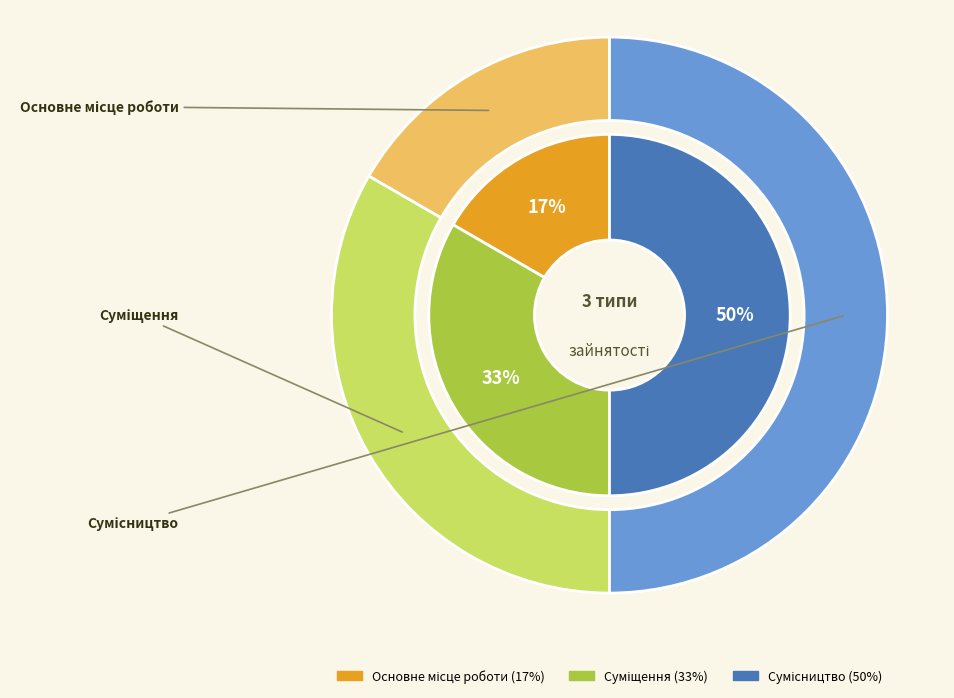

Which slice is the smallest?

Основне місце роботи